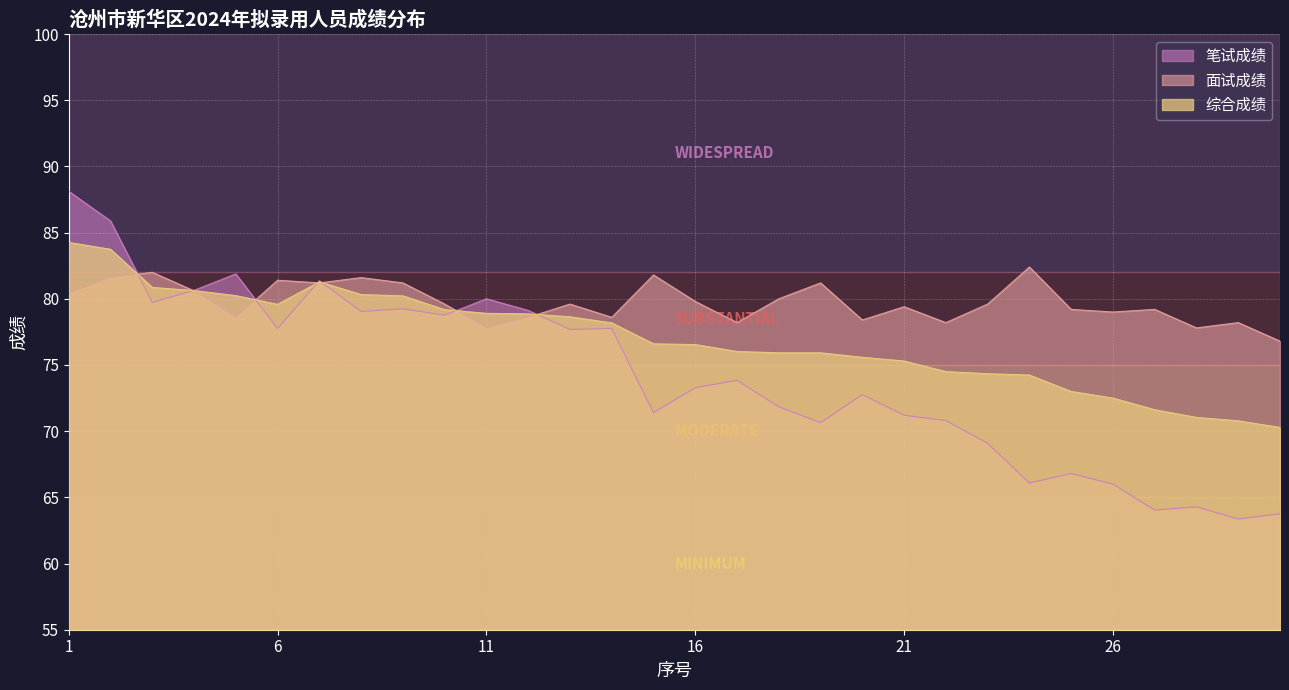

What is the maximum value shown in the chart?

88.1